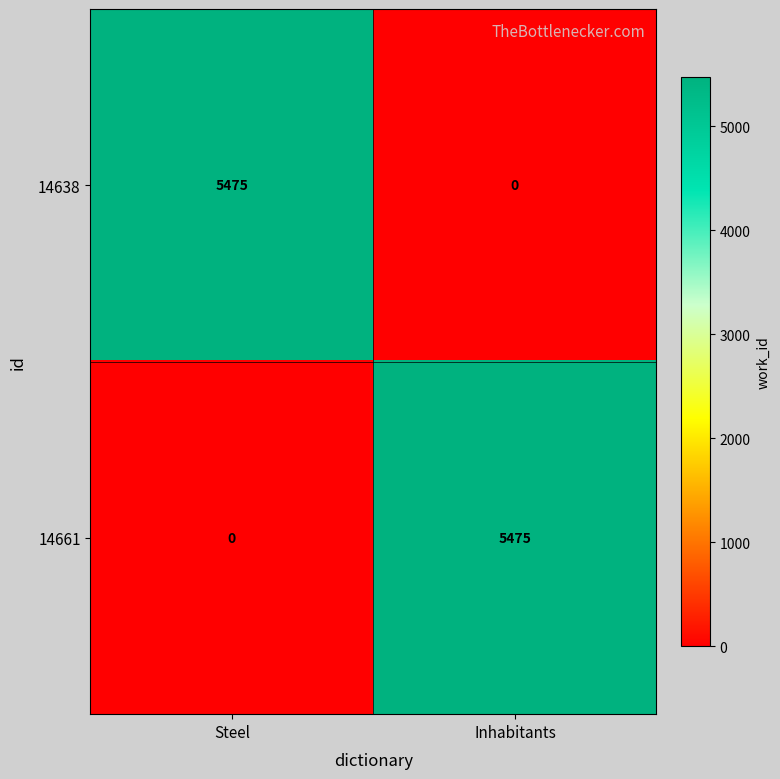

What is the spread (max minus min) of values at Steel?

5475